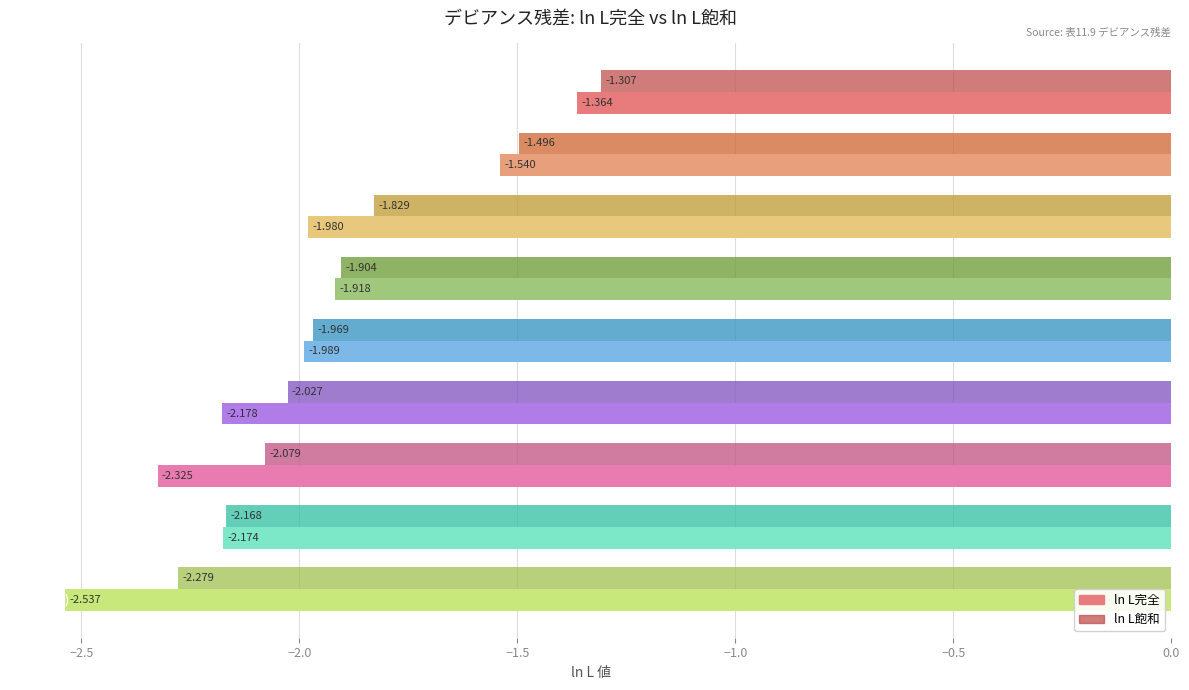

Which series has the largest total across all categories?

ln L飽和